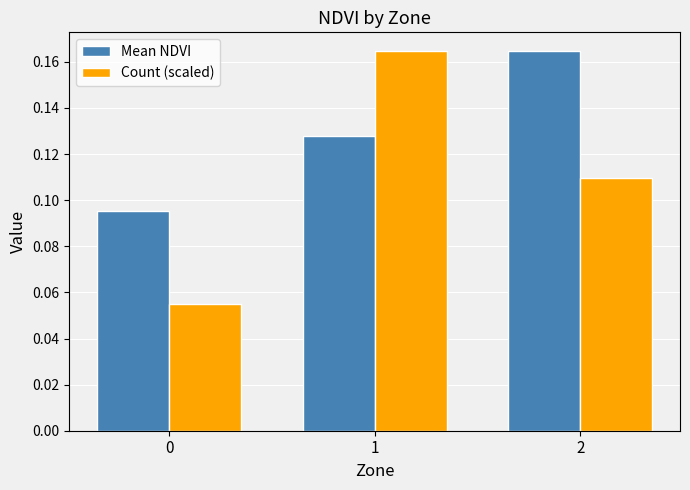

List the series in order of their overall mean, highest first.

Mean NDVI, Count (scaled)